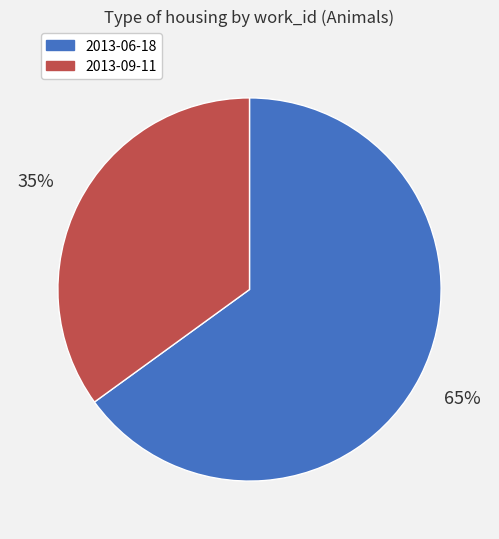

True or false: 2013-06-18 accounts for 65% of the total.

True